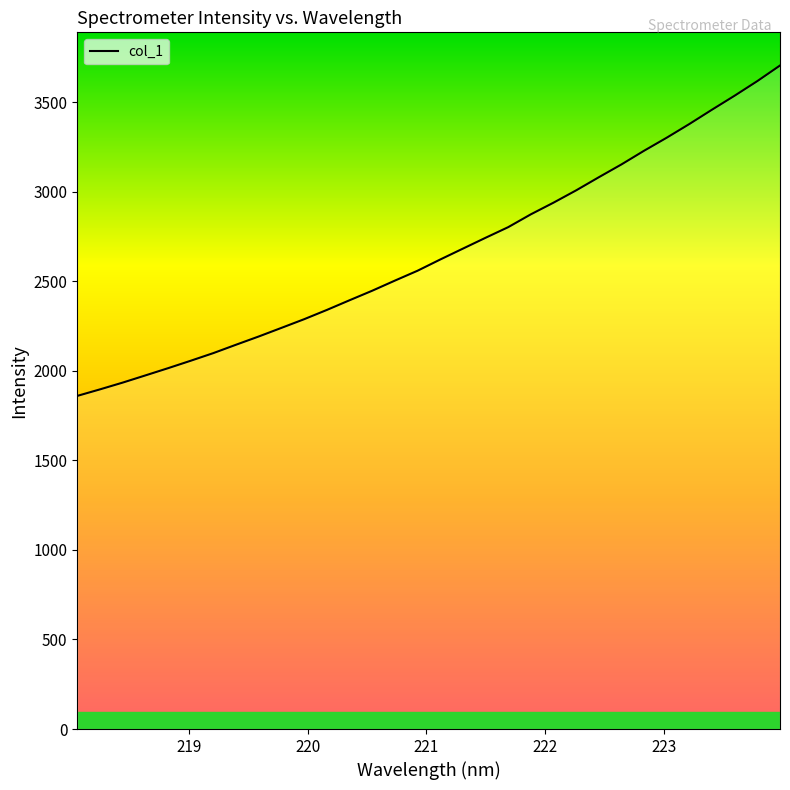

What is the greatest value displayed?

3705.1